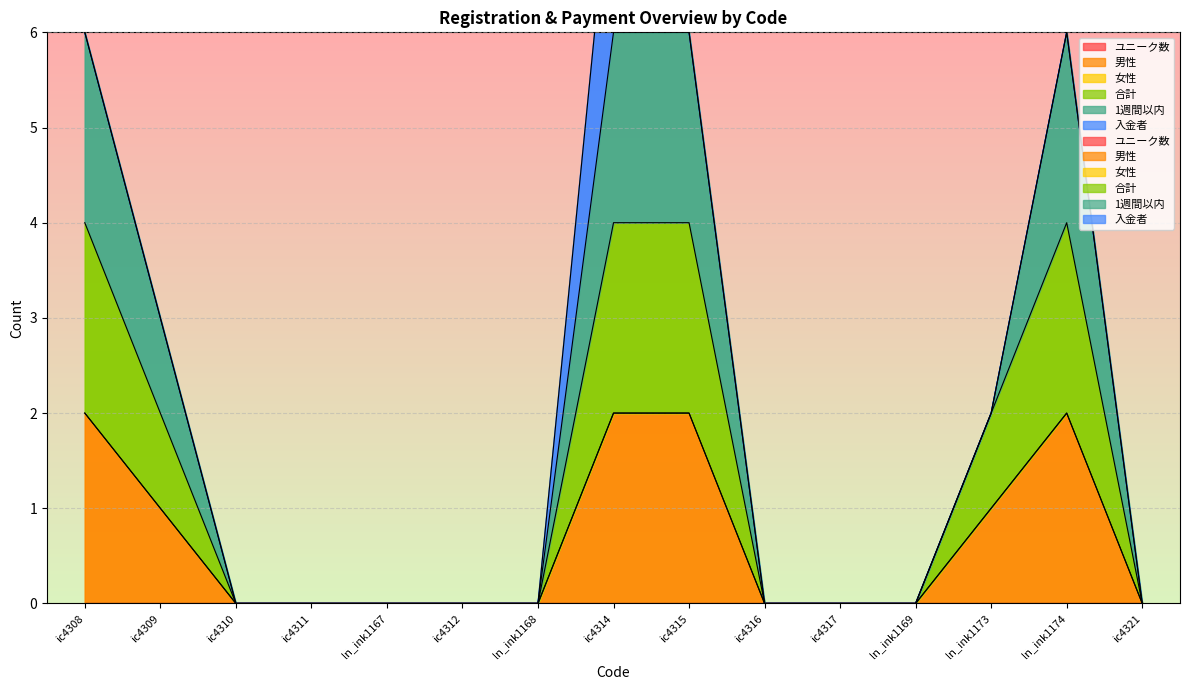

The 合計 series shows 1 at ic4315. True or false?

False